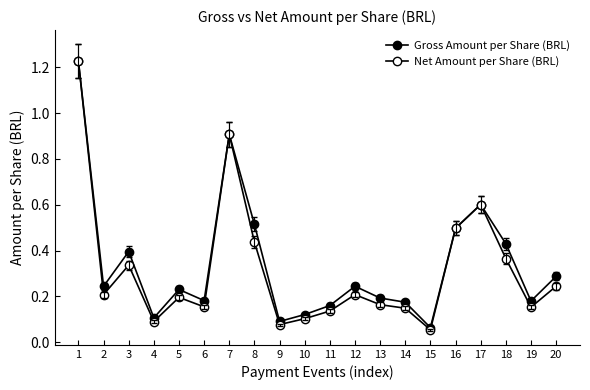

True or false: Net Amount per Share (BRL) and Gross Amount per Share (BRL) intersect in this chart.

False